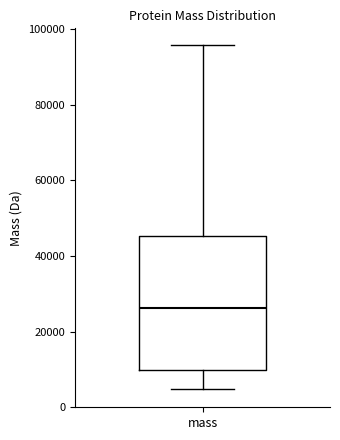

Read this box plot against the y-axis: the position of the median line, the range covered by the box, and the ends of both whiskers. The values are not printed on the chart, so give them approximately, as read against the axis.

median 26000, box 10000 to 46000, whiskers 4000 to 96000